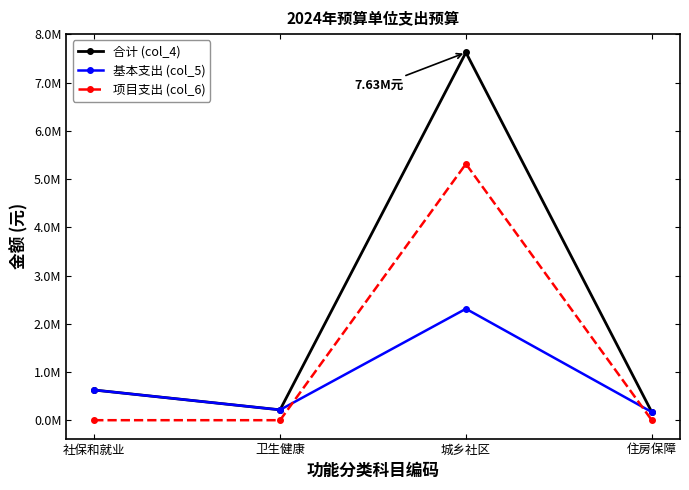

Which category has the highest value across all series?

城乡社区